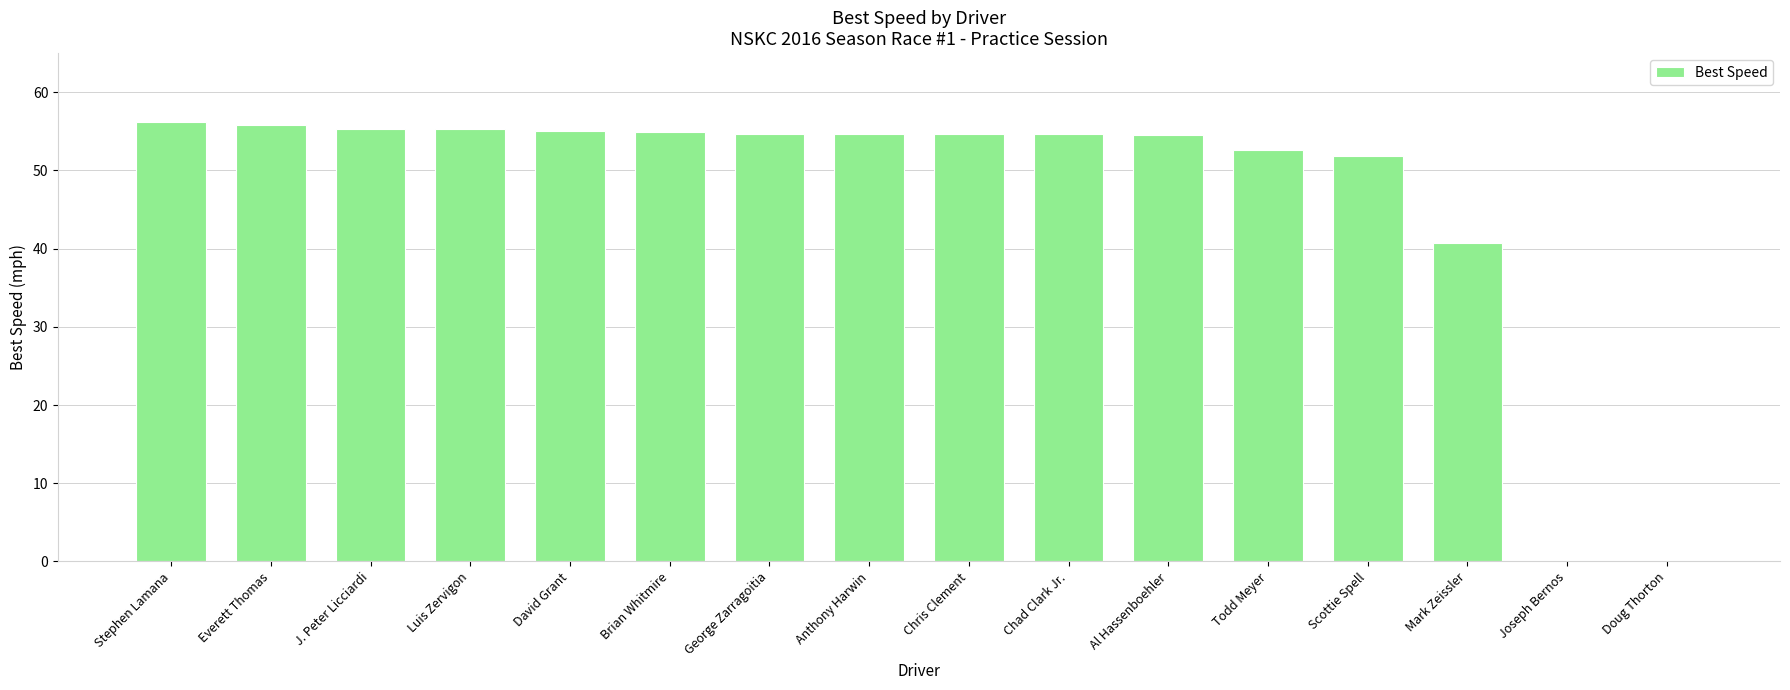

True or false: the data shows 0.0 at Joseph Bernos.

True